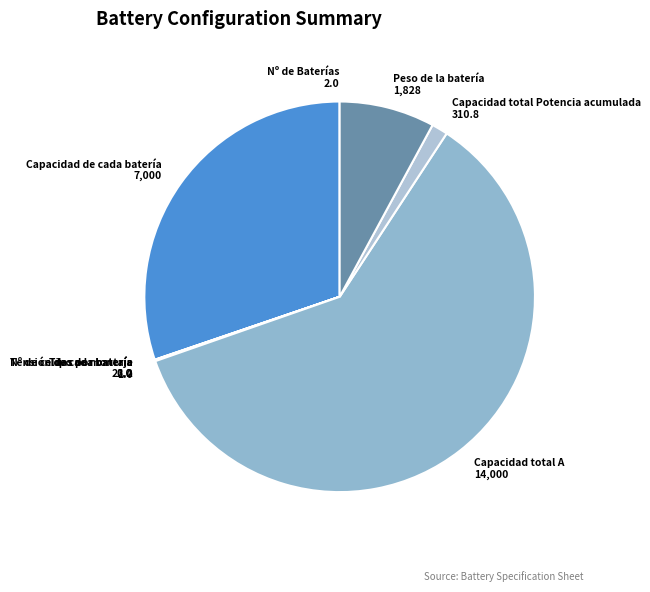

Combined, do Capacidad de cada batería and Capacidad total A account for over 50%?

Yes